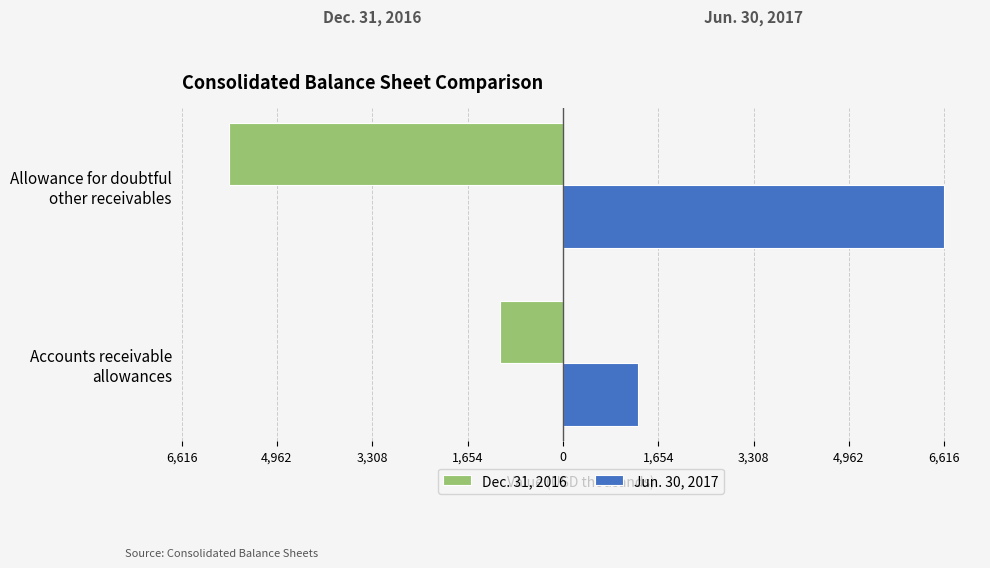

What are all the series names shown in the legend?

Dec. 31, 2016, Jun. 30, 2017